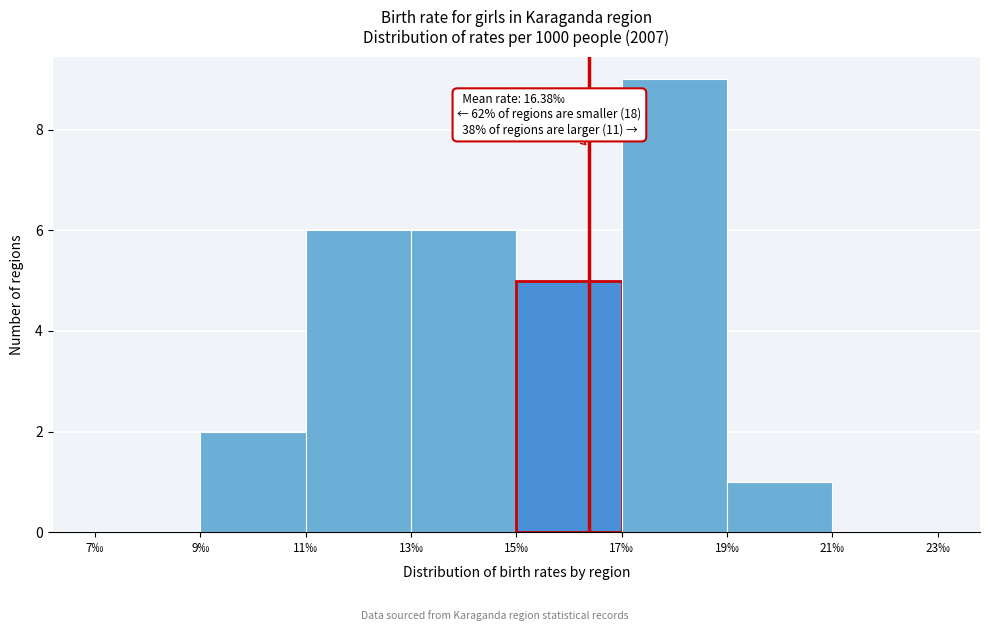

Which range on the x-axis has the tallest bar?

17 to 19